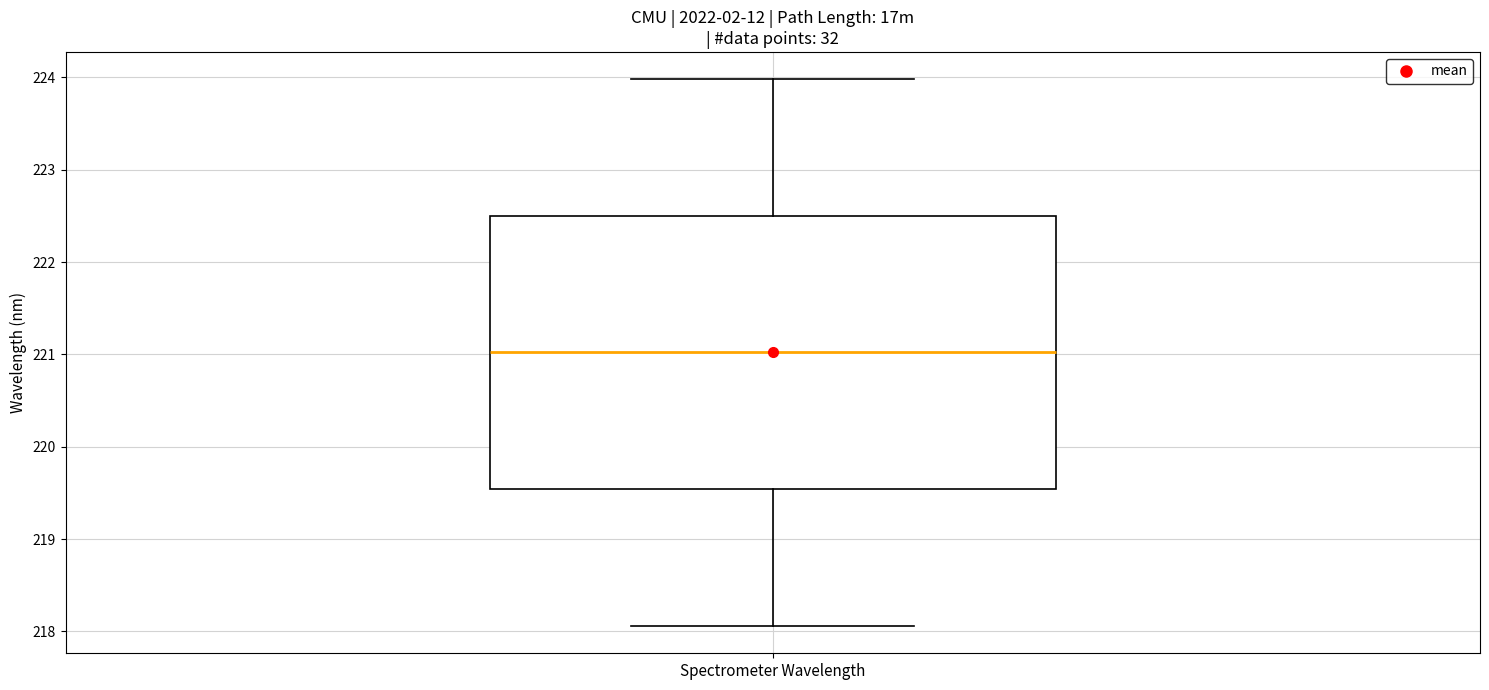

Where does the lower whisker of the box for Spectrometer Wavelength end on the y-axis? The values are not printed on the chart, so give them approximately, as read against the axis.

218.1